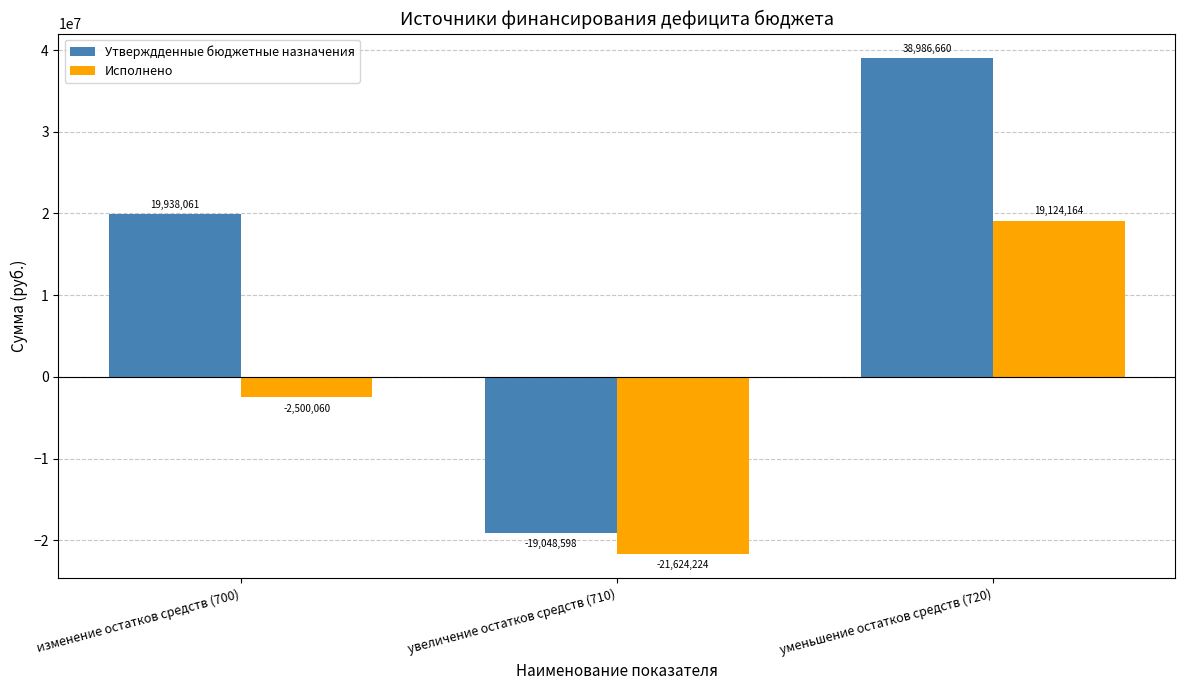

Rank the series at уменьшение остатков средств (720) from lowest to highest value.

Исполнено, Утверждденные бюджетные назначения